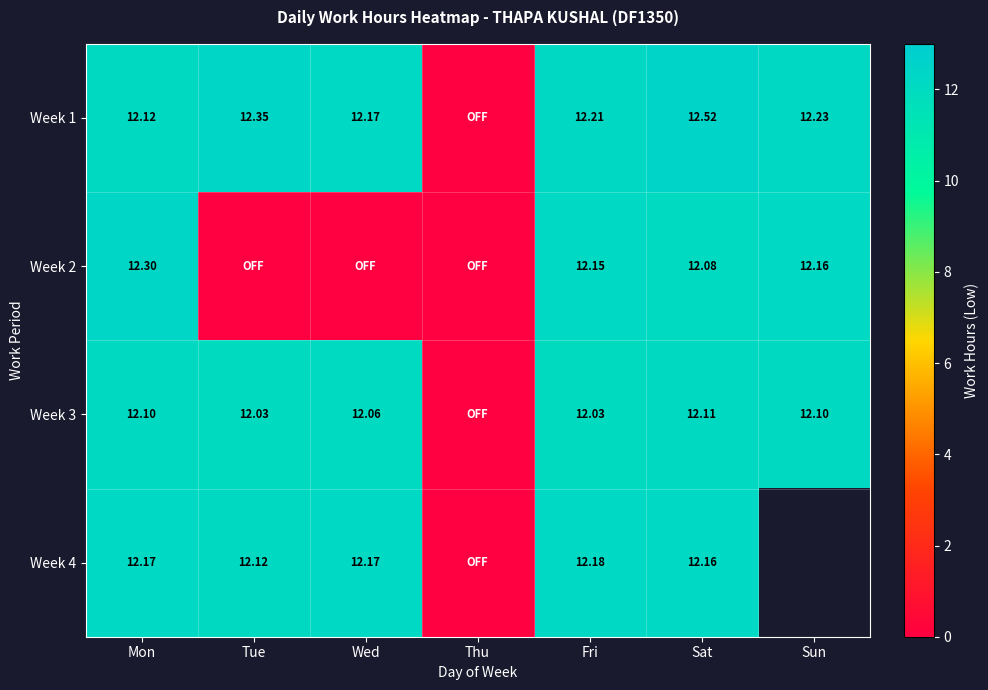

Is the value of Week 1 at Sat greater than the value of Week 3 at Fri?

Yes